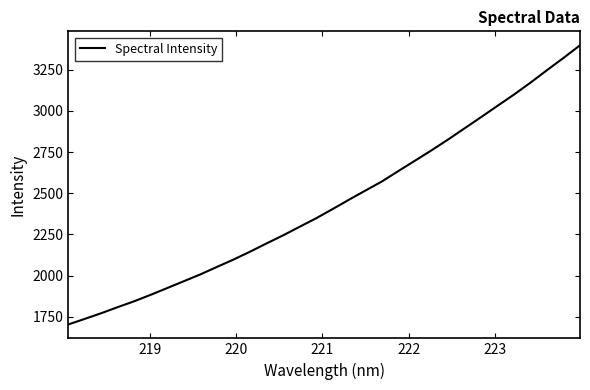

How many lines are shown in the chart?

1